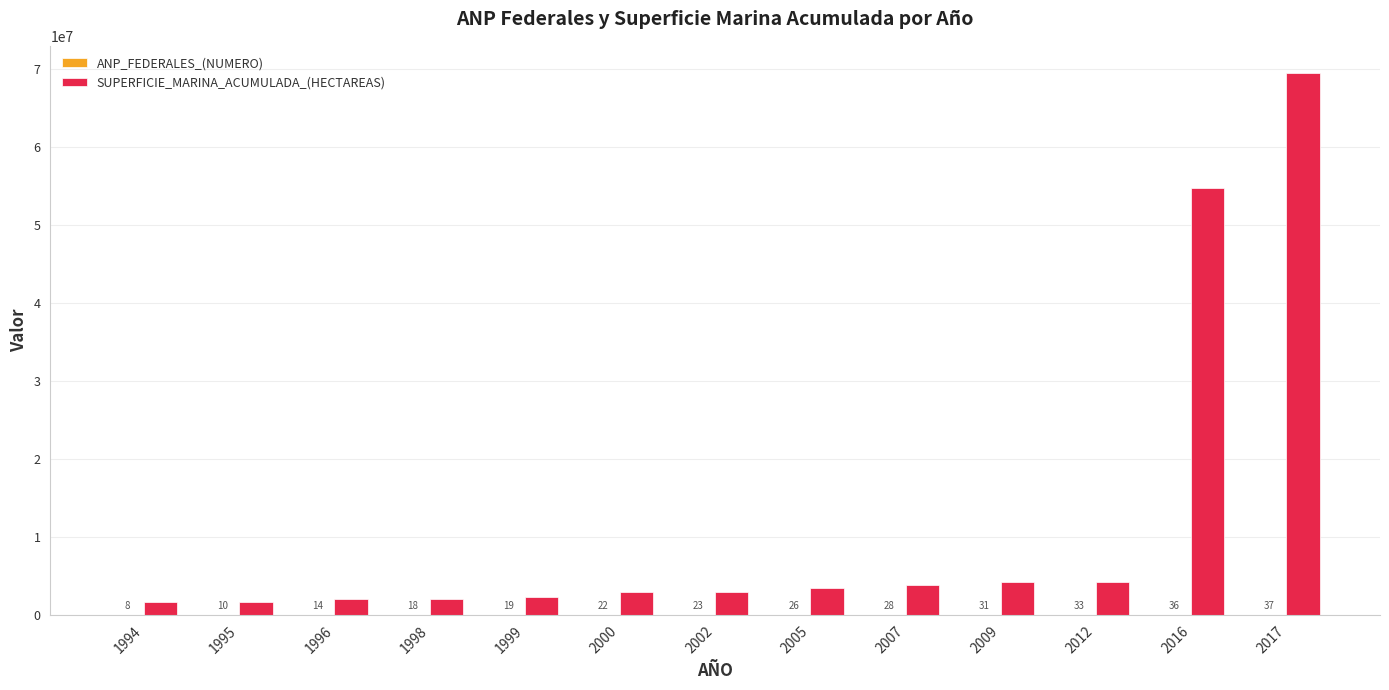

True or false: SUPERFICIE_MARINA_ACUMULADA_(HECTAREAS) has a value of 2252680 at 1999.

True